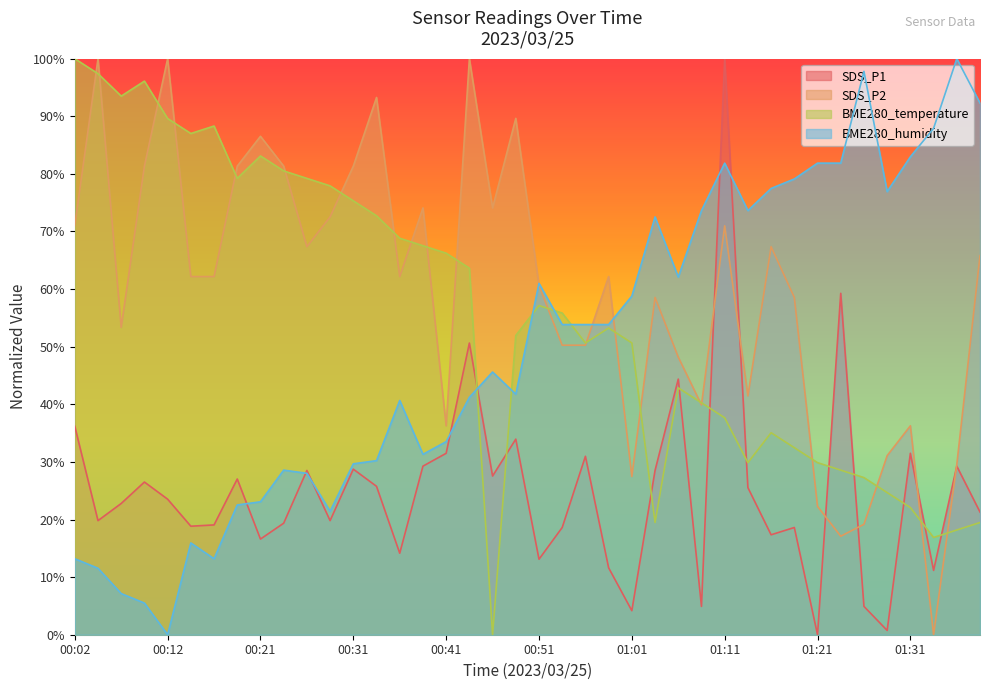

How many lines are shown in the chart?

4